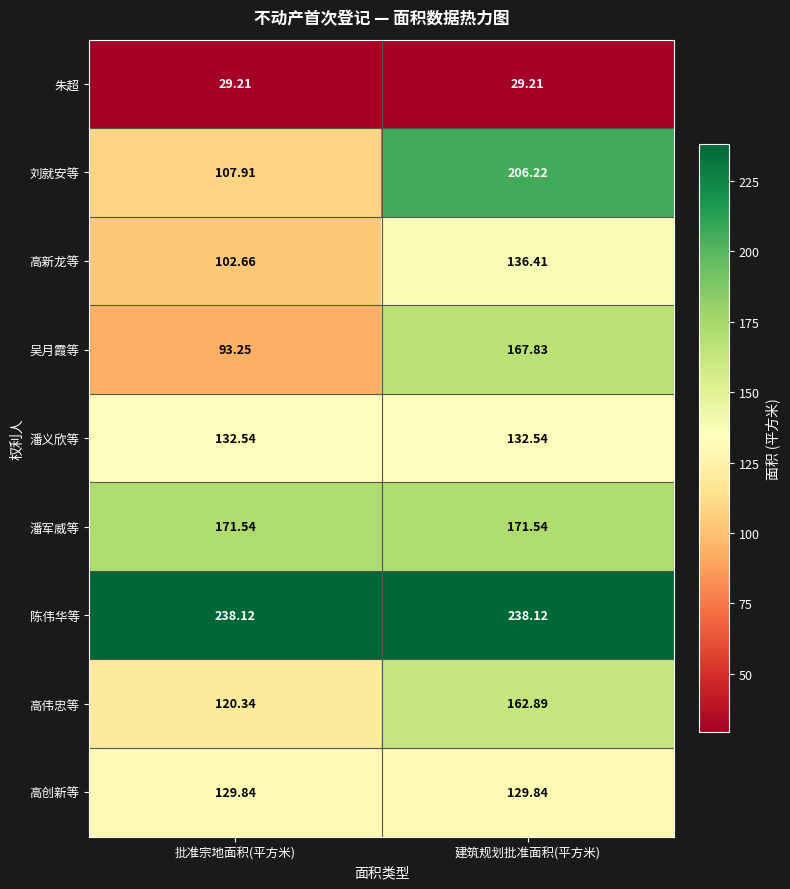

At which category is the sum across all series the highest?

建筑规划批准面积(平方米)